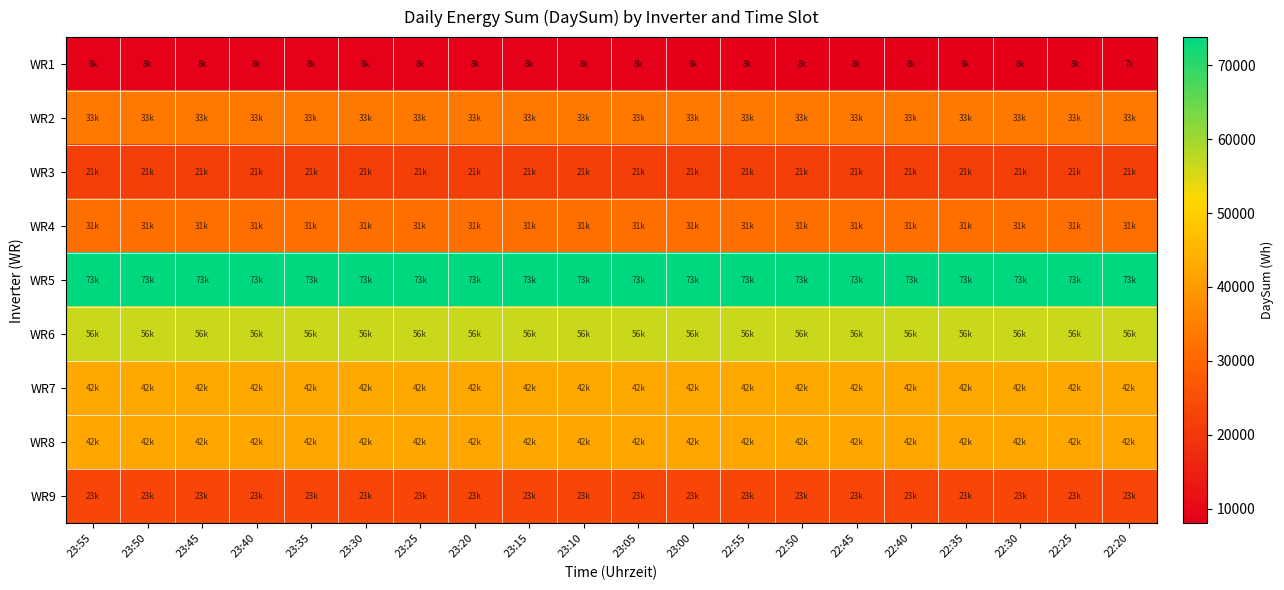

List the series in order of their peak value, lowest first.

WR1, WR3, WR9, WR4, WR2, WR8, WR7, WR6, WR5